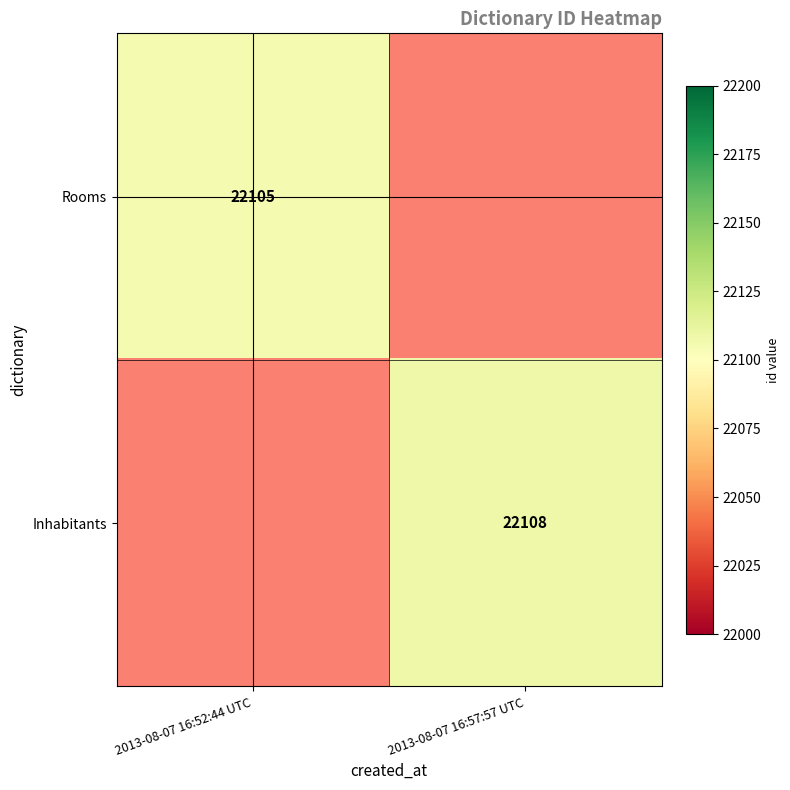

The value of Rooms at 2013-08-07 16:52:44 UTC is 28892. True or false?

False